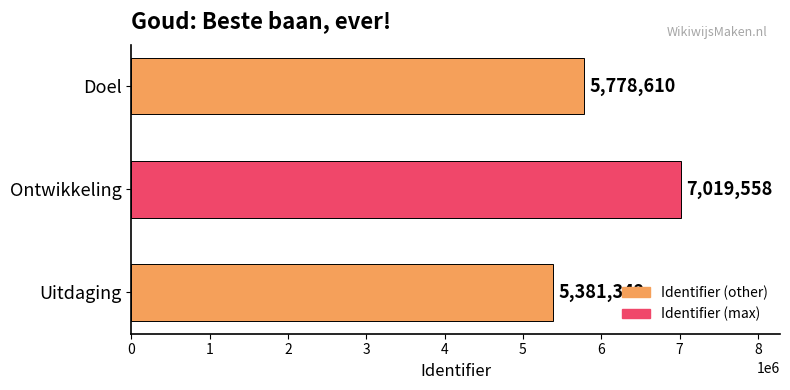

List the labels in order of value, largest first.

Ontwikkeling, Doel, Uitdaging